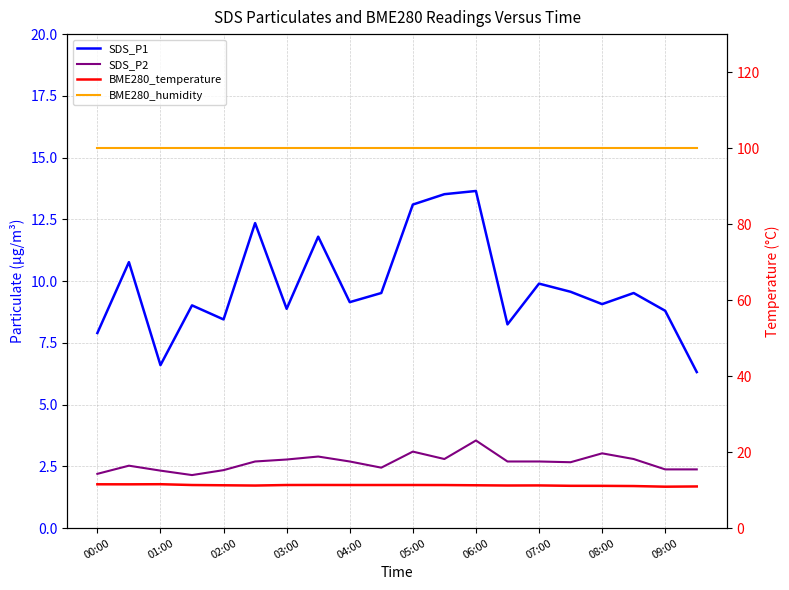

Reading left to right, list all the values displayed in this chart.

SDS_P1: 7.9	10.8	6.6	9.0	8.4	12.3	8.9	11.8	9.2	9.5	13.1	13.5	13.7	8.2	9.9	9.6	9.1	9.5	8.8	6.3
SDS_P2: 2.2	2.5	2.3	2.1	2.4	2.7	2.8	2.9	2.7	2.5	3.1	2.8	3.5	2.7	2.7	2.7	3.0	2.8	2.4	2.4
BME280_temperature: 11.6	11.5	11.6	11.4	11.3	11.2	11.4	11.4	11.4	11.4	11.4	11.3	11.3	11.2	11.2	11.2	11.1	11.1	10.9	11.0
BME280_humidity: 100.0	100.0	100.0	100.0	100.0	100.0	100.0	100.0	100.0	100.0	100.0	100.0	100.0	100.0	100.0	100.0	100.0	100.0	100.0	100.0